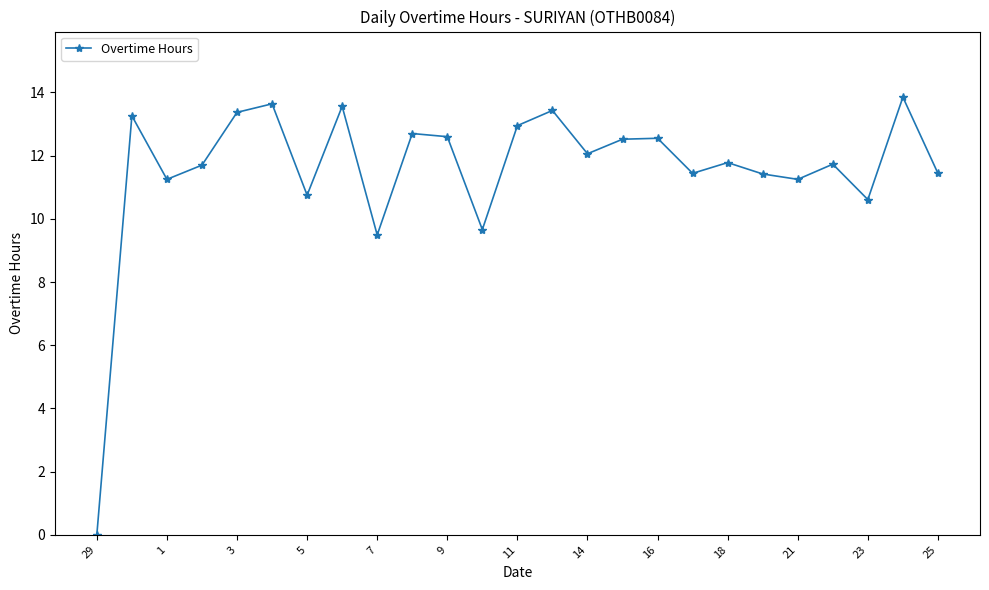

How many categories are shown in the chart?

25